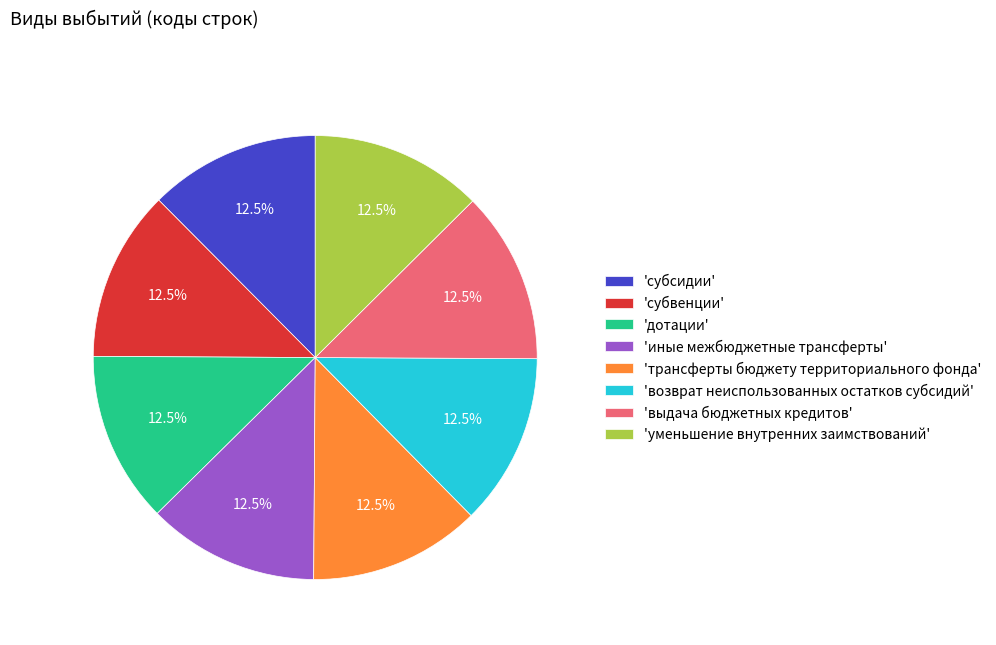

Is there a majority slice in this chart?

No